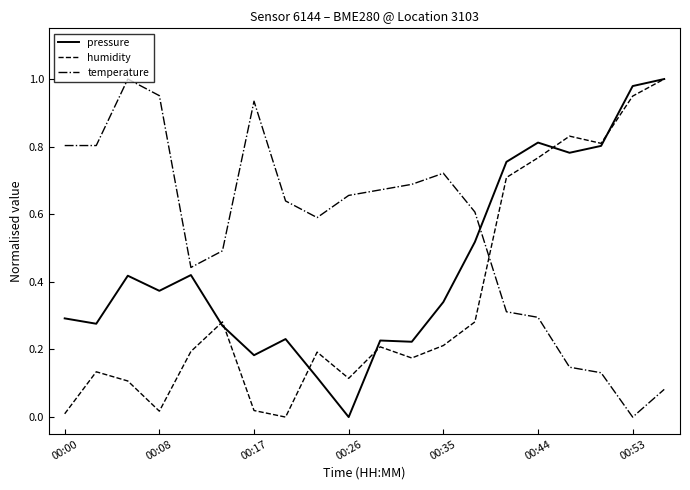

What are all the series names shown in the legend?

pressure, humidity, temperature